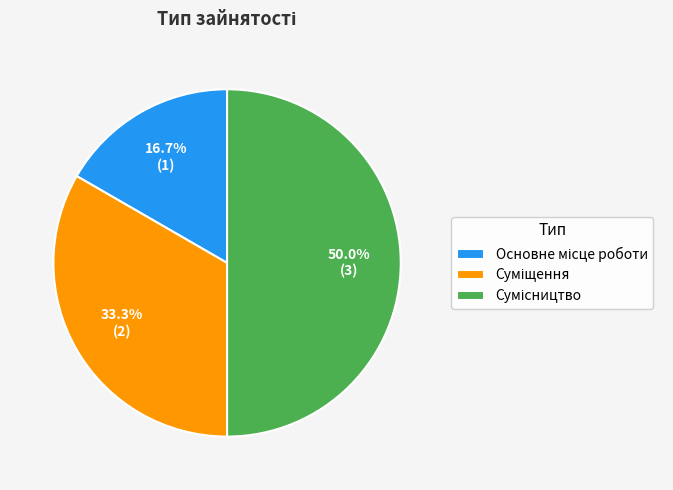

Count the number of slices in the pie.

3